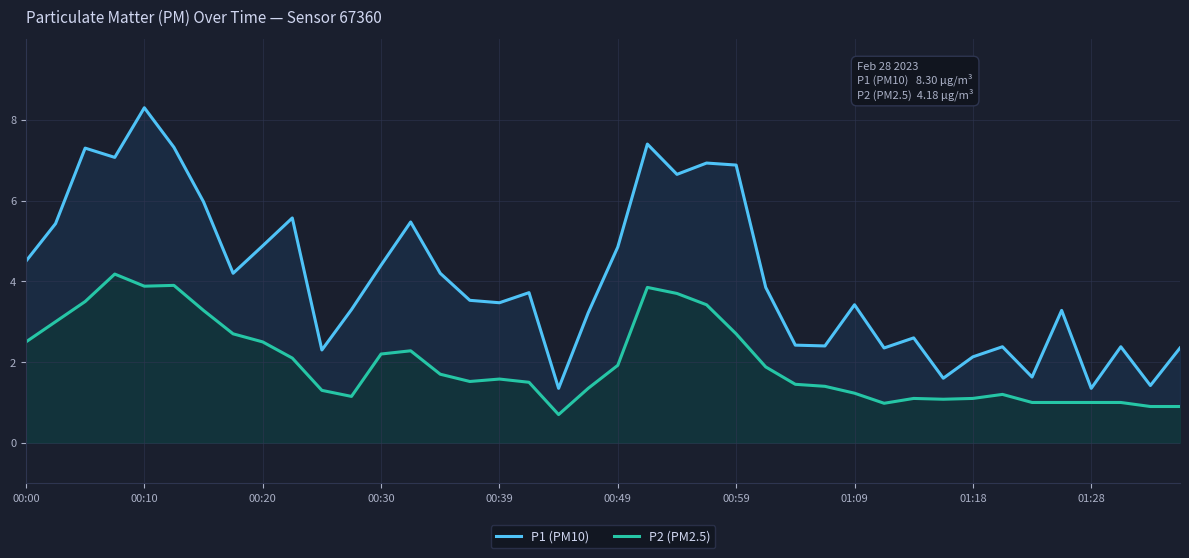

Reading left to right, list all the values displayed in this chart.

P1 (PM10): 4.5	5.4	7.3	7.1	8.3	7.3	6.0	4.2	4.9	5.6	2.3	3.3	4.4	5.5	4.2	3.5	3.5	3.7	1.4	3.2	4.8	7.4	6.7	6.9	6.9	3.9	2.4	2.4	3.4	2.4	2.6	1.6	2.1	2.4	1.6	3.3	1.4	2.4	1.4	2.4
P2 (PM2.5): 2.5	3.0	3.5	4.2	3.9	3.9	3.3	2.7	2.5	2.1	1.3	1.1	2.2	2.3	1.7	1.5	1.6	1.5	0.7	1.4	1.9	3.9	3.7	3.4	2.7	1.9	1.4	1.4	1.2	1.0	1.1	1.1	1.1	1.2	1.0	1.0	1.0	1.0	0.9	0.9